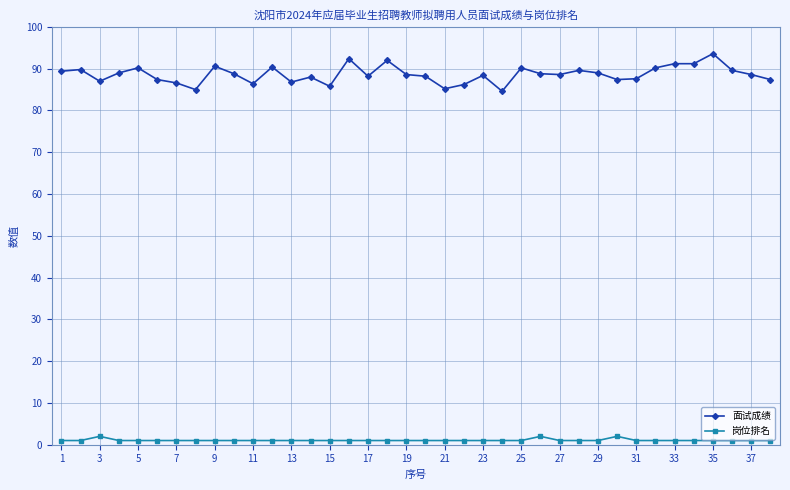

True or false: 岗位排名 and 面试成绩 intersect in this chart.

False